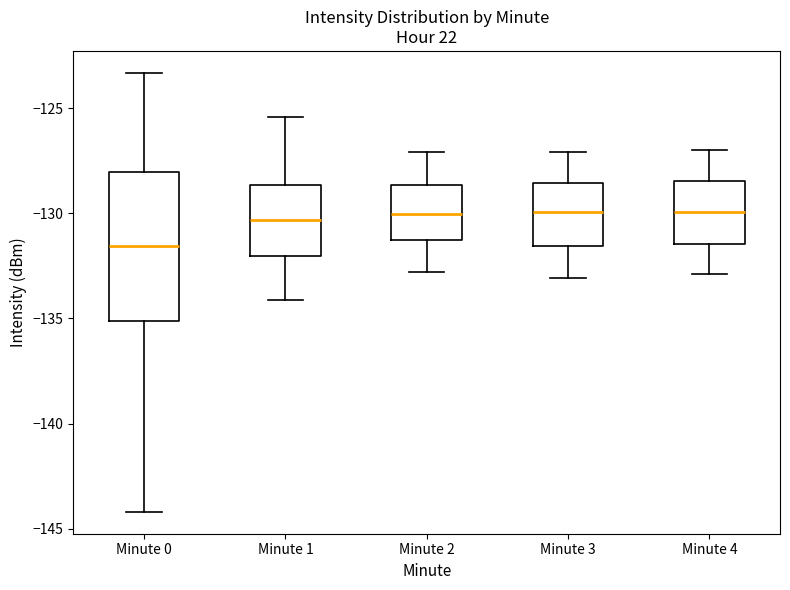

Reading left to right, read every box against the y-axis: the position of its median line, the range the box covers, and the ends of its whiskers. The values are not printed on the chart, so give them approximately, as read against the axis.

Minute 0: median -131.5, box -135.0 to -128.0, whiskers -144.0 to -123.5
Minute 1: median -130.5, box -132.0 to -128.5, whiskers -134.0 to -125.5
Minute 2: median -130.0, box -131.5 to -128.5, whiskers -133.0 to -127.0
Minute 3: median -130.0, box -131.5 to -128.5, whiskers -133.0 to -127.0
Minute 4: median -130.0, box -131.5 to -128.5, whiskers -133.0 to -127.0